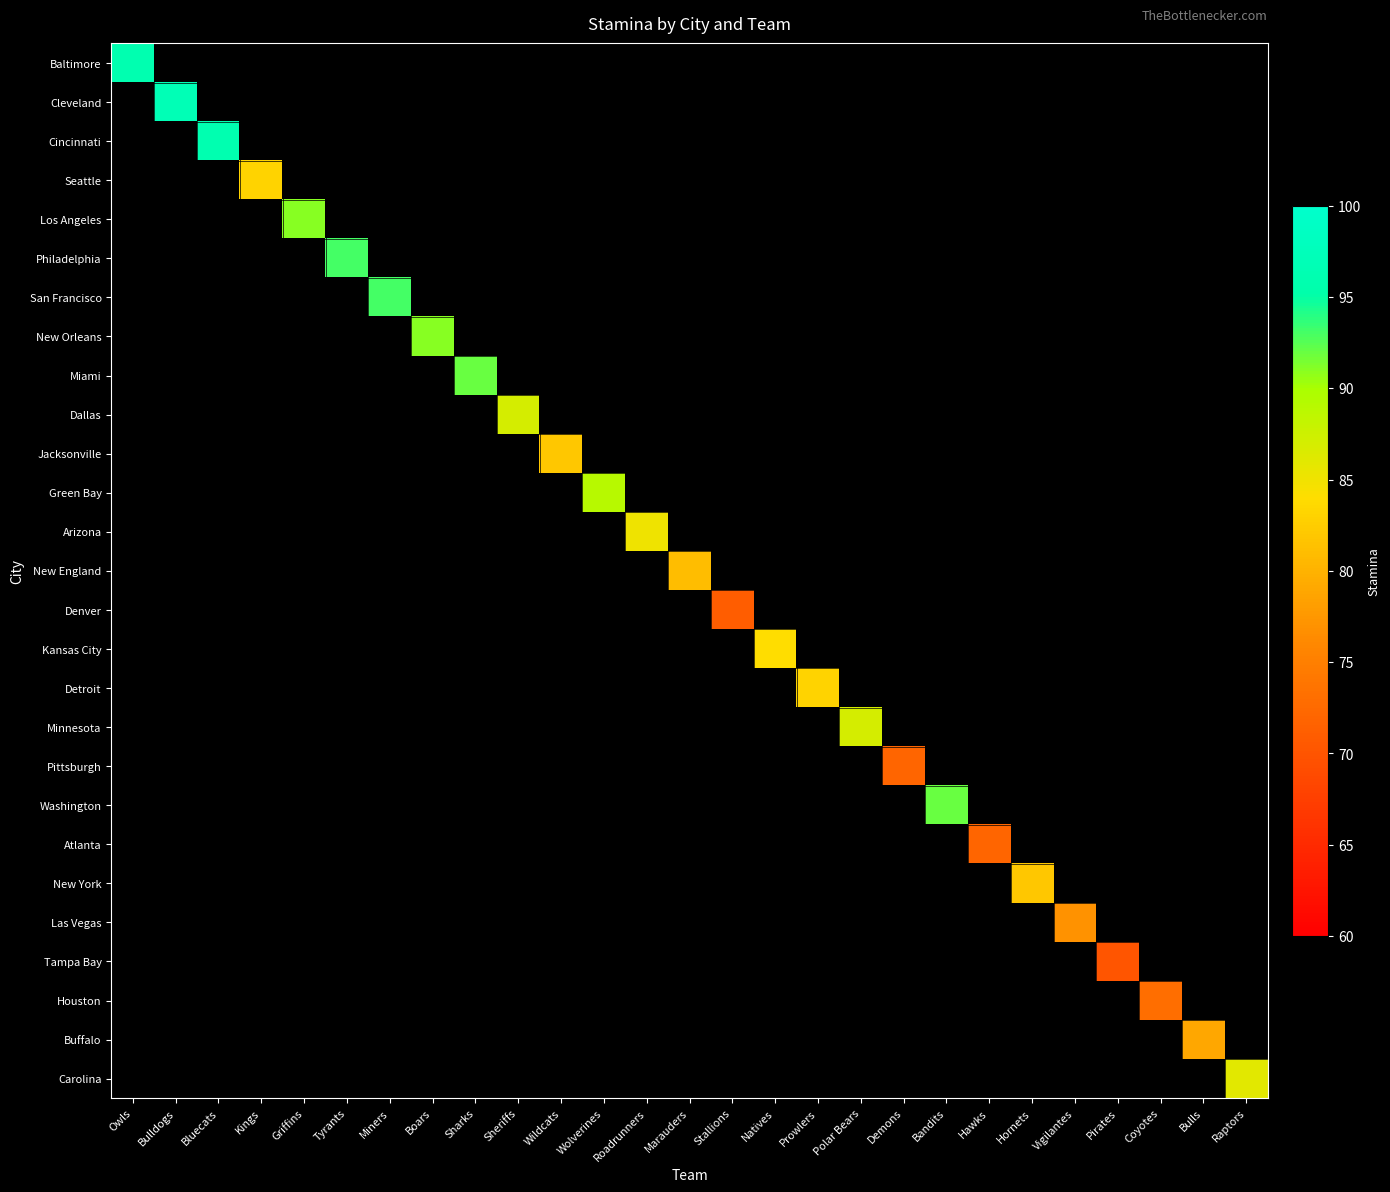

Which series has the widest spread of values?

Baltimore